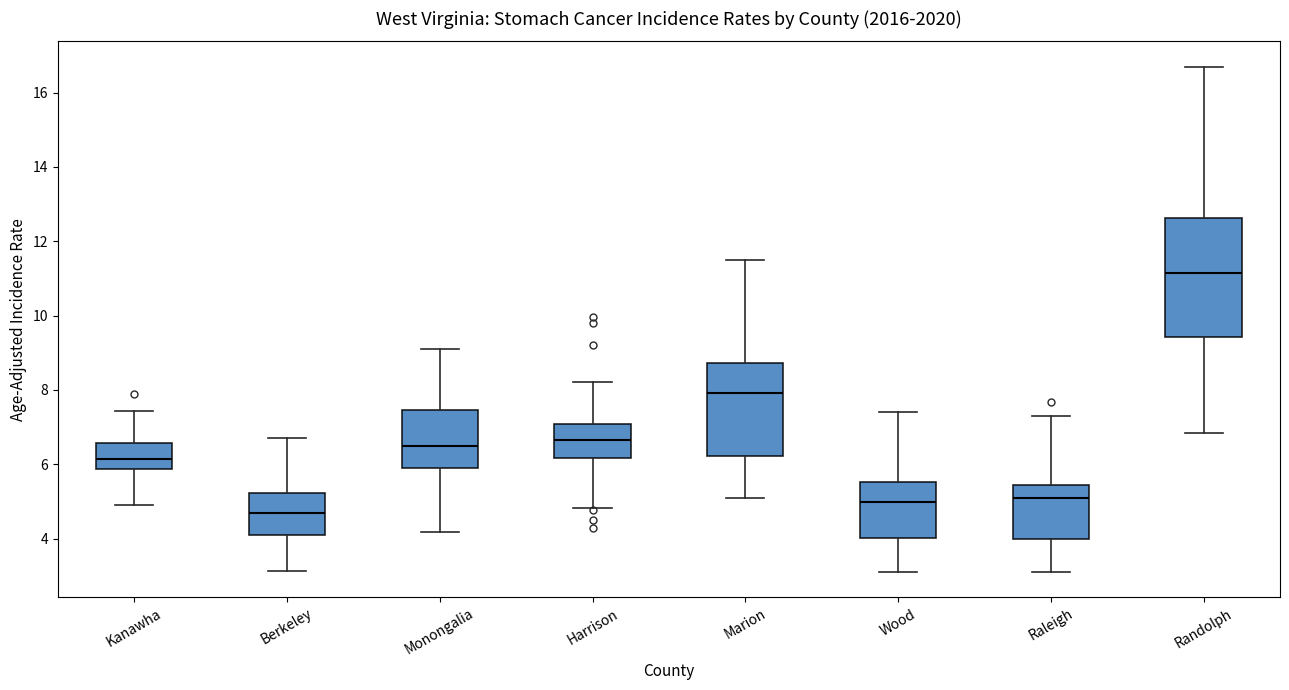

Where is the upper edge of the box for Kanawha on the y-axis? The values are not printed on the chart, so give them approximately, as read against the axis.

6.6